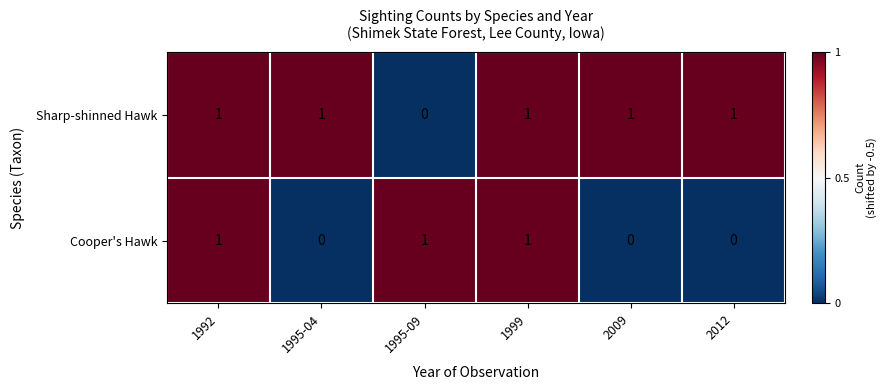

At how many categories does at least one series exceed 0?

6